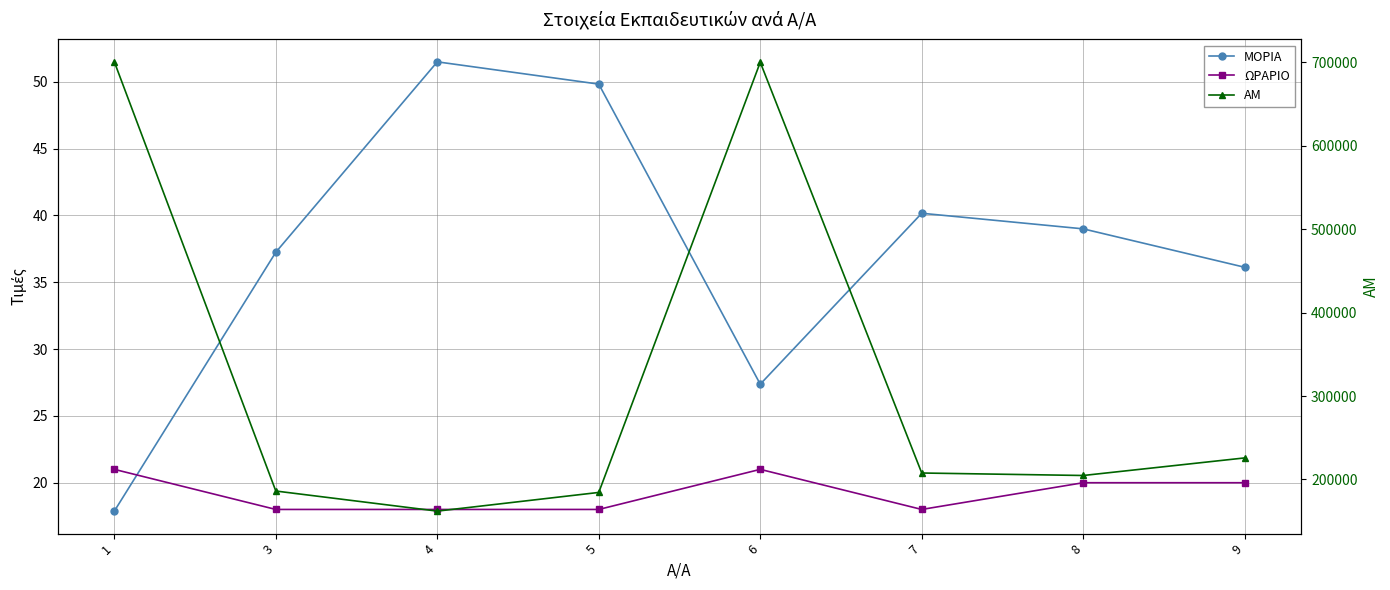

The value of ΑΜ at 9 is 126210.1. True or false?

False